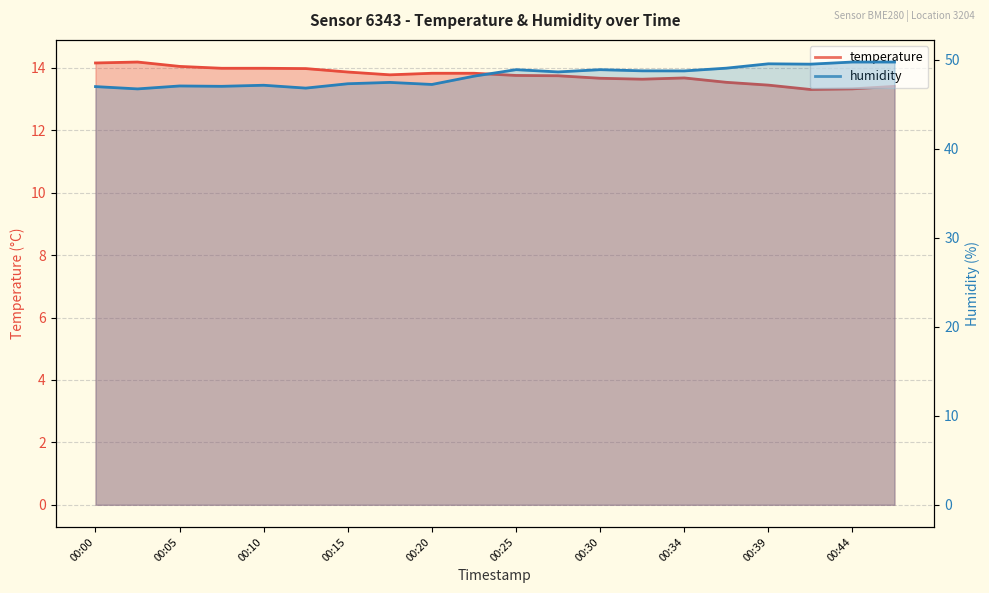

The value of temperature at 00:15 is 18.3. True or false?

False